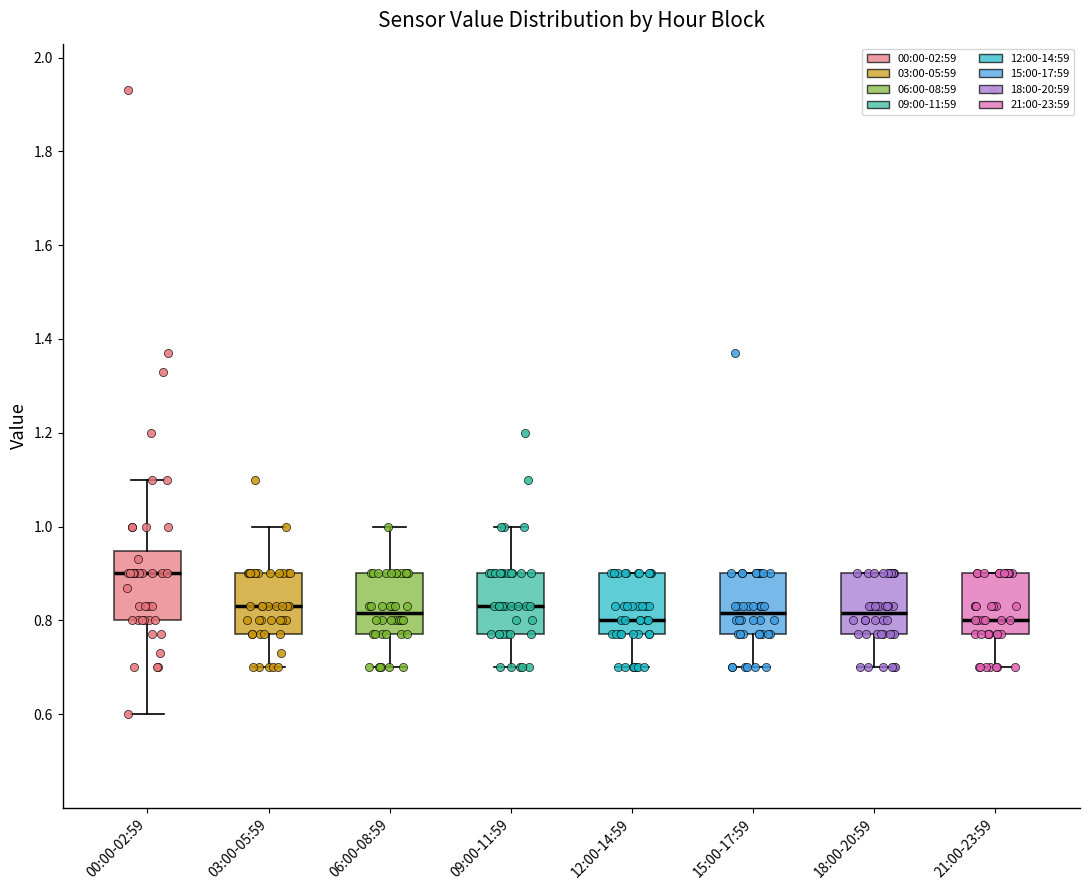

Where is the lower edge of the box for 03:00-05:59 on the y-axis? The values are not printed on the chart, so give them approximately, as read against the axis.

0.78